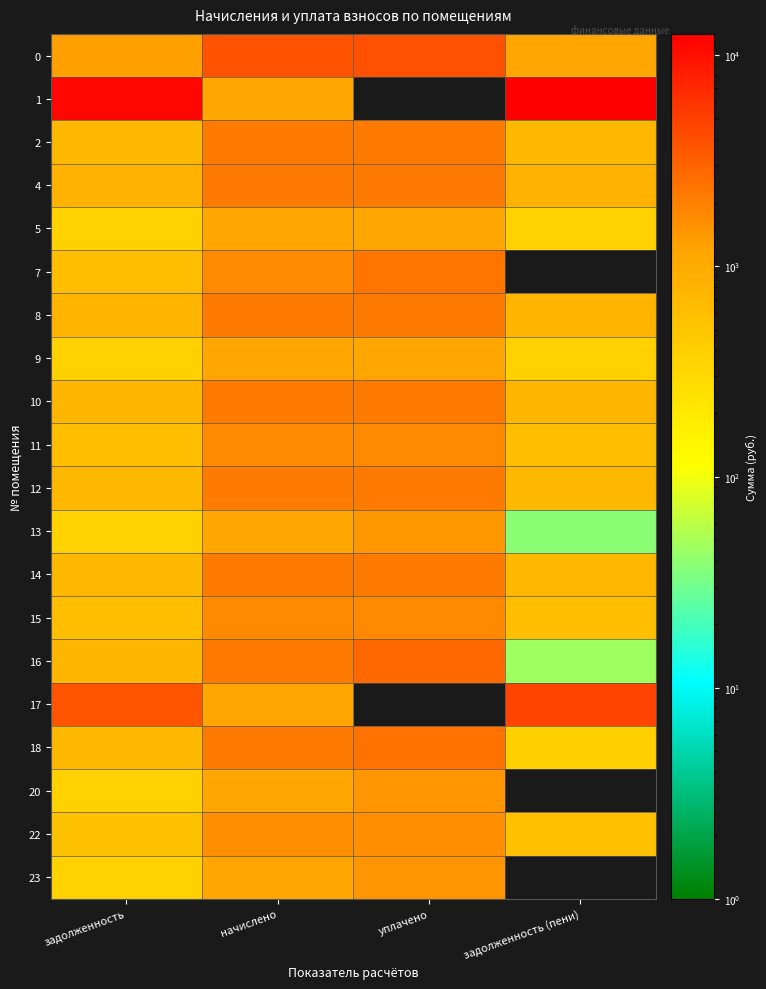

Which series has the largest total across all categories?

1